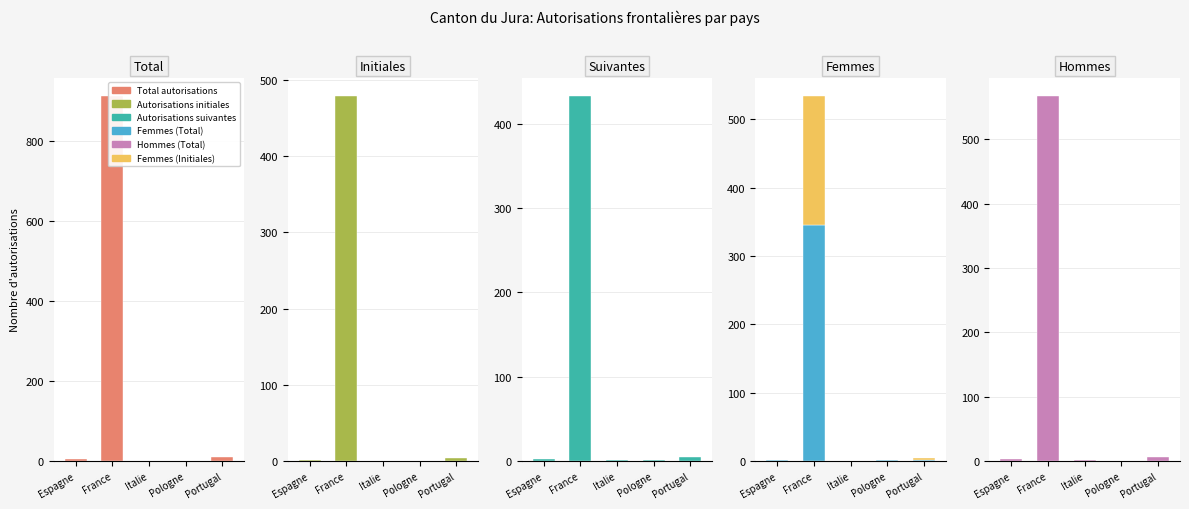

What are all the series names shown in the legend?

Total autorisations, Autorisations initiales, Autorisations suivantes, Femmes (Total), Femmes (Initiales), Hommes (Total)